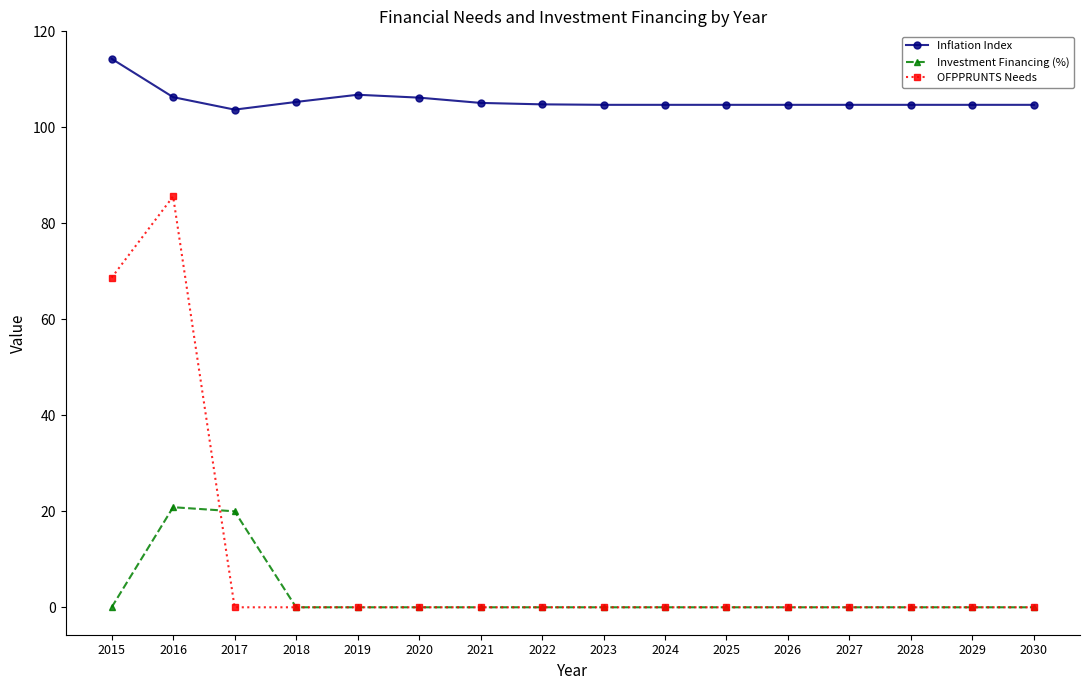

True or false: OFPPRUNTS Needs and Inflation Index intersect in this chart.

False